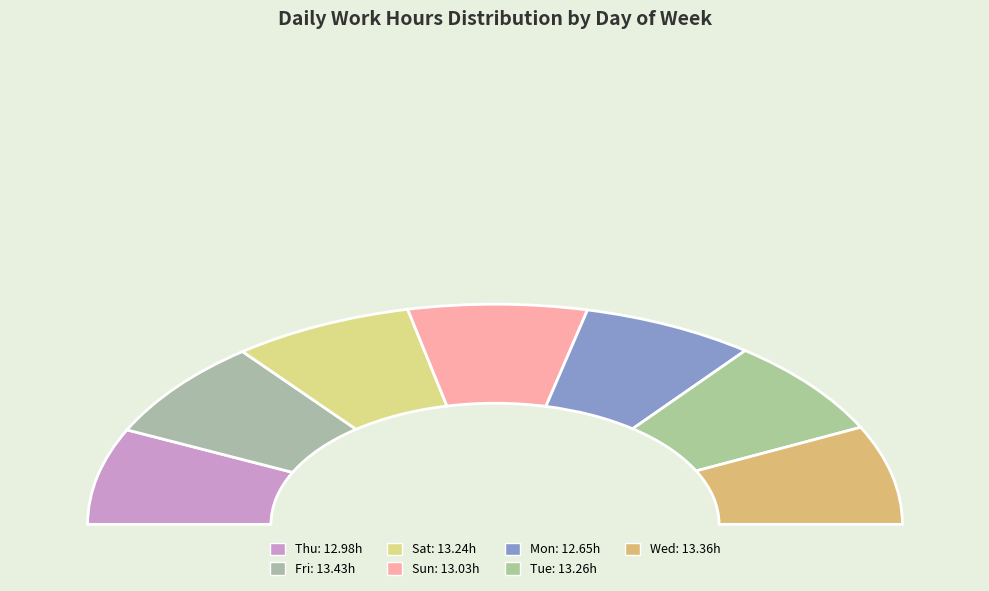

How much of the chart is everything except Tue?

85.6%